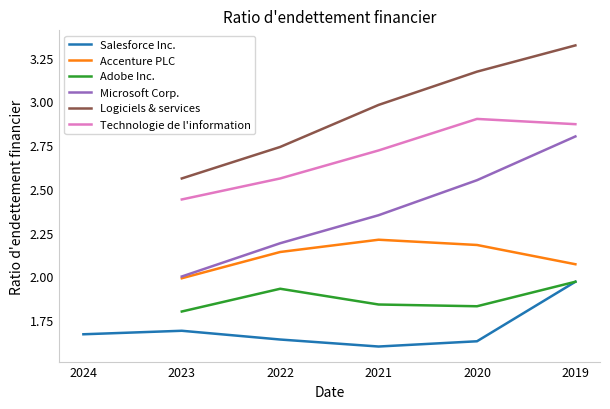

At how many categories does at least one series exceed 2?

5